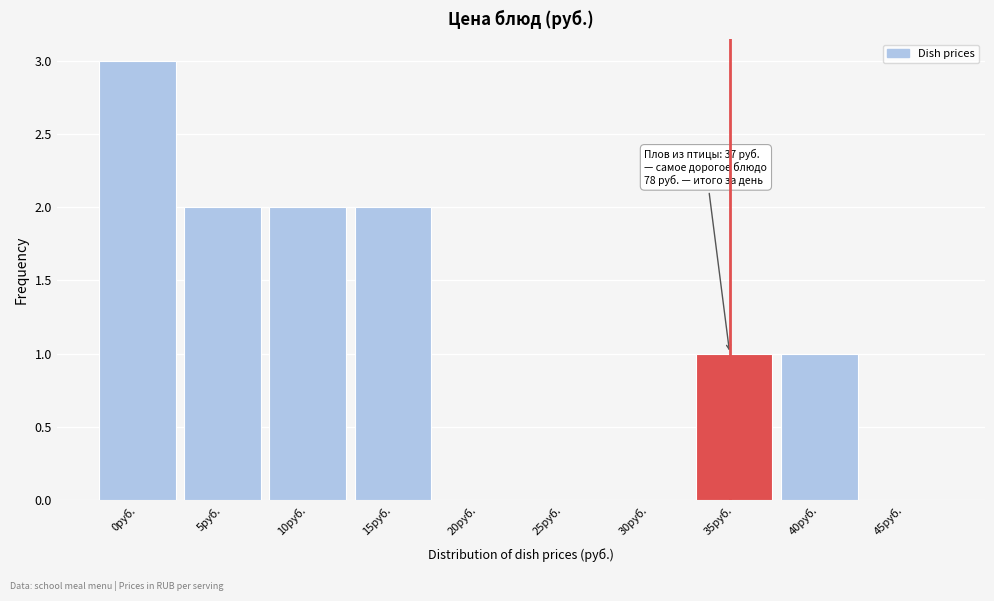

The value at 45руб. is 0. True or false?

True